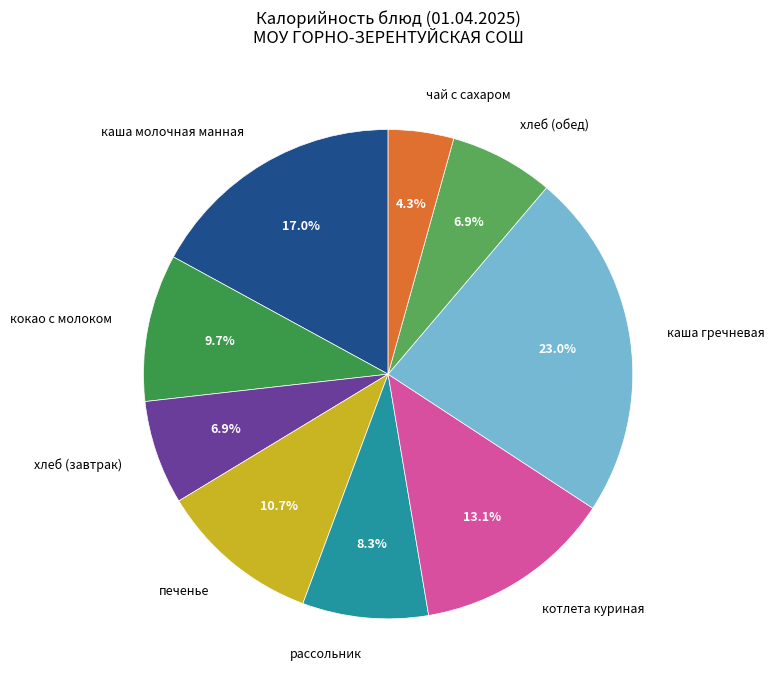

Between котлета куриная and чай с сахаром, which is larger?

котлета куриная